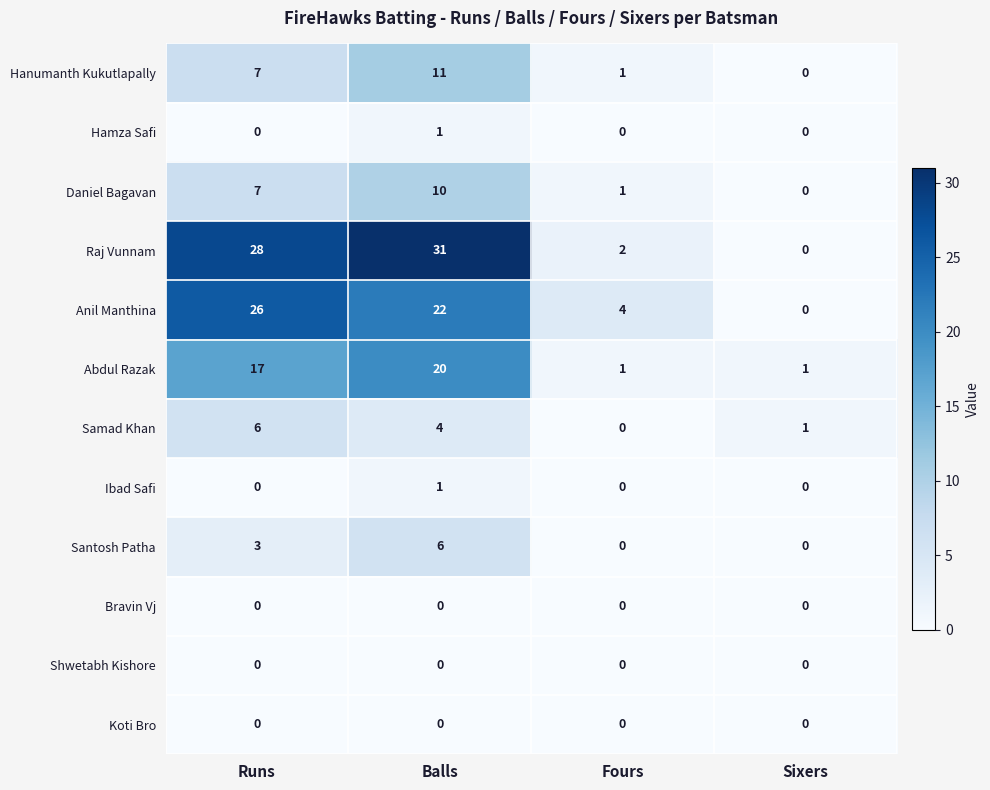

What is the spread (max minus min) of values at Balls?

31